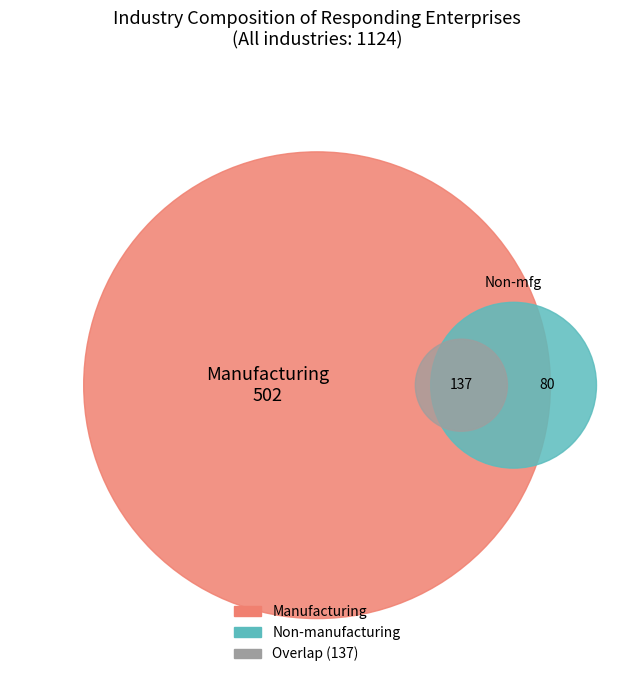

Is it true that Manufacturing is 13% of the pie?

False